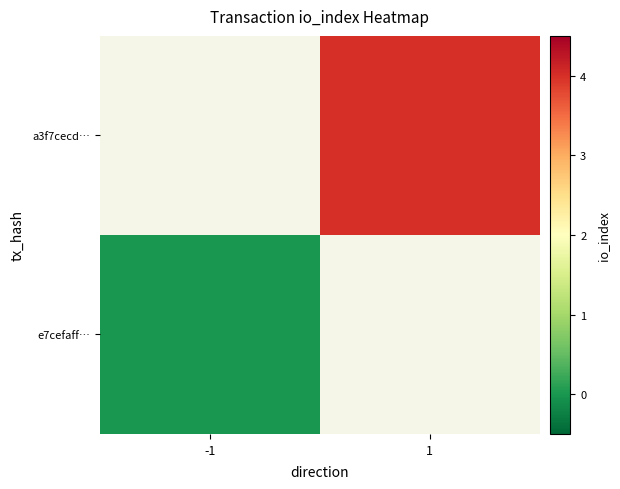

Which series has the largest range (max minus min)?

e7cefaff…